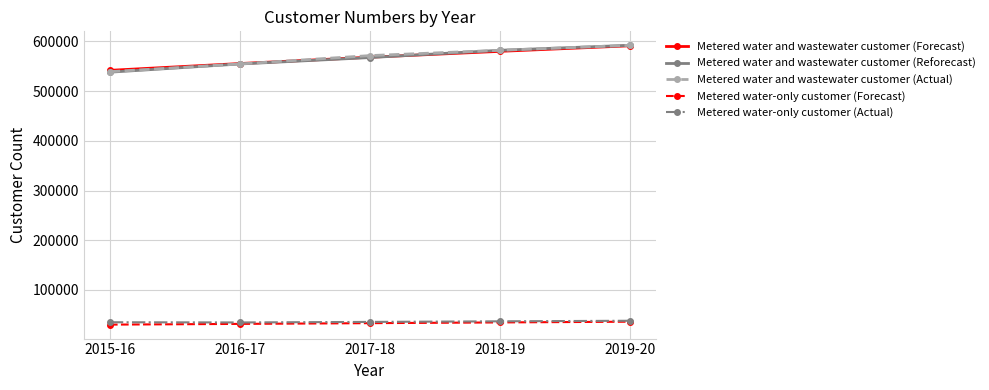

Which category has the lowest value in the Metered water and wastewater customer (Reforecast) series?

2015-16